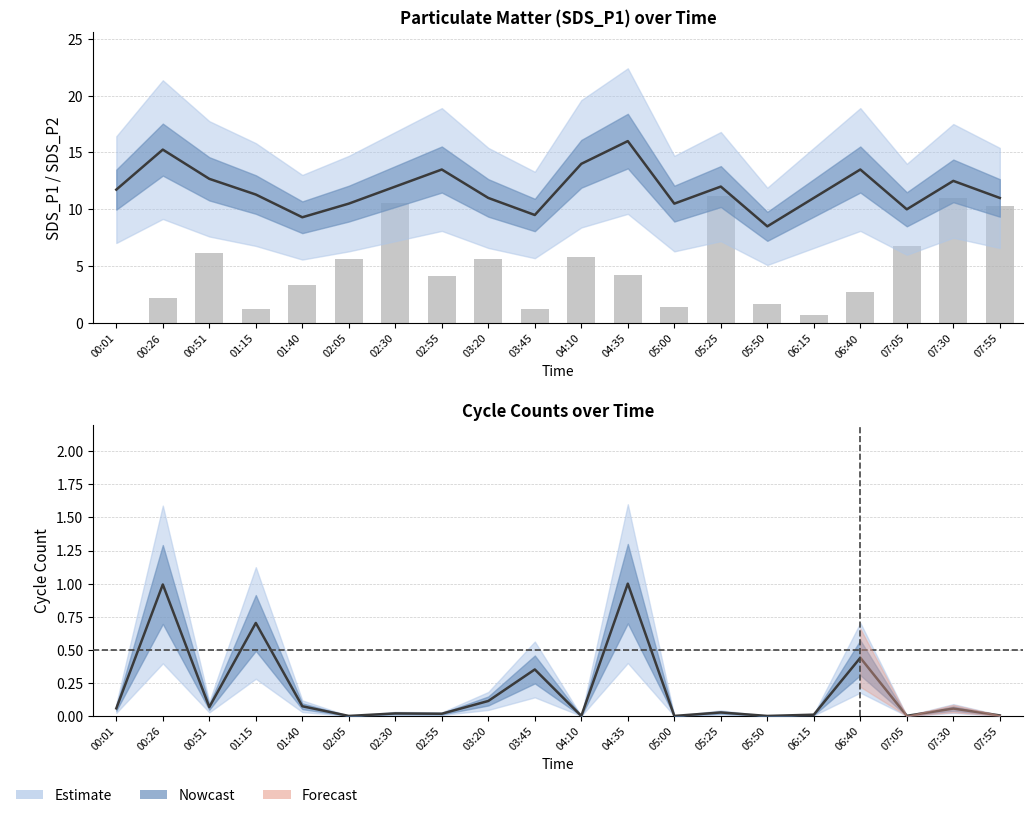

Does the chart contain stacked bars?

No